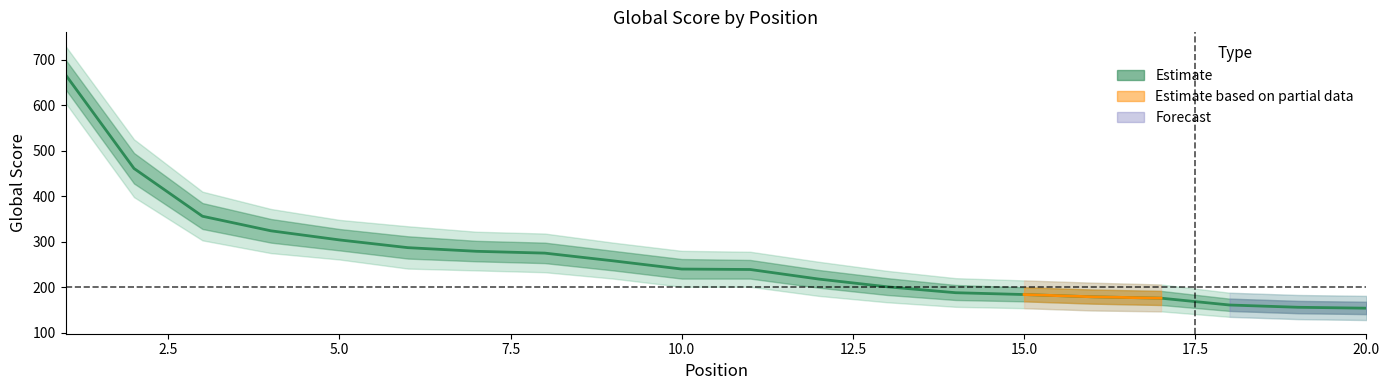

Rank the series by their average value, from lowest to highest.

Global Score lower2, Global Score lower1, Global Score, Global Score upper1, Global Score upper2